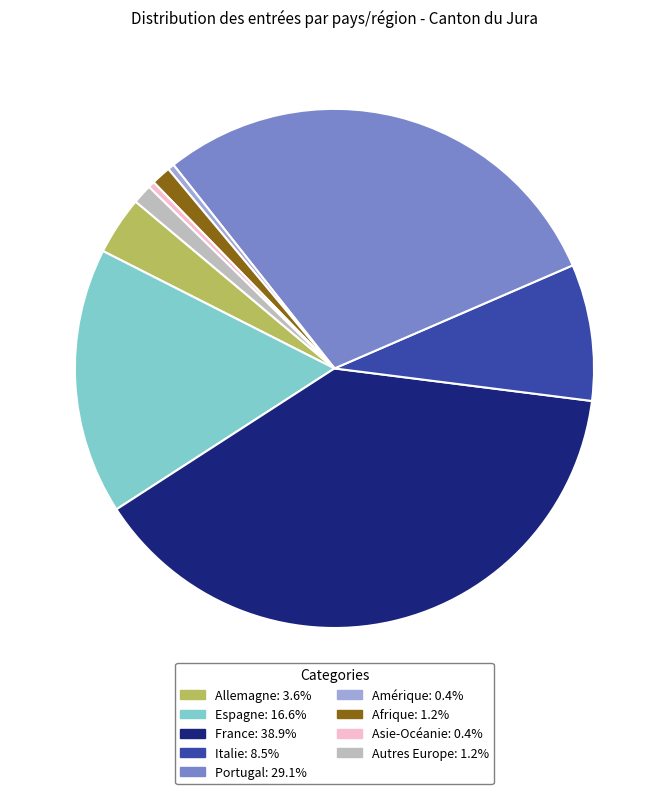

The Afrique slice represents 11% of the pie. True or false?

False